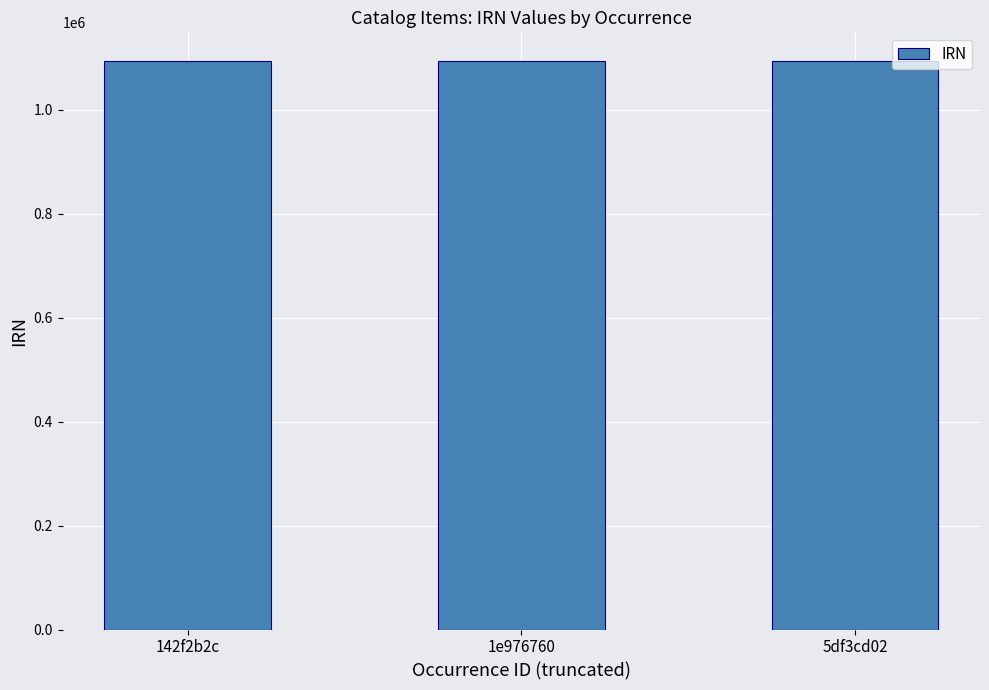

What is the difference between the maximum and second lowest values?

1